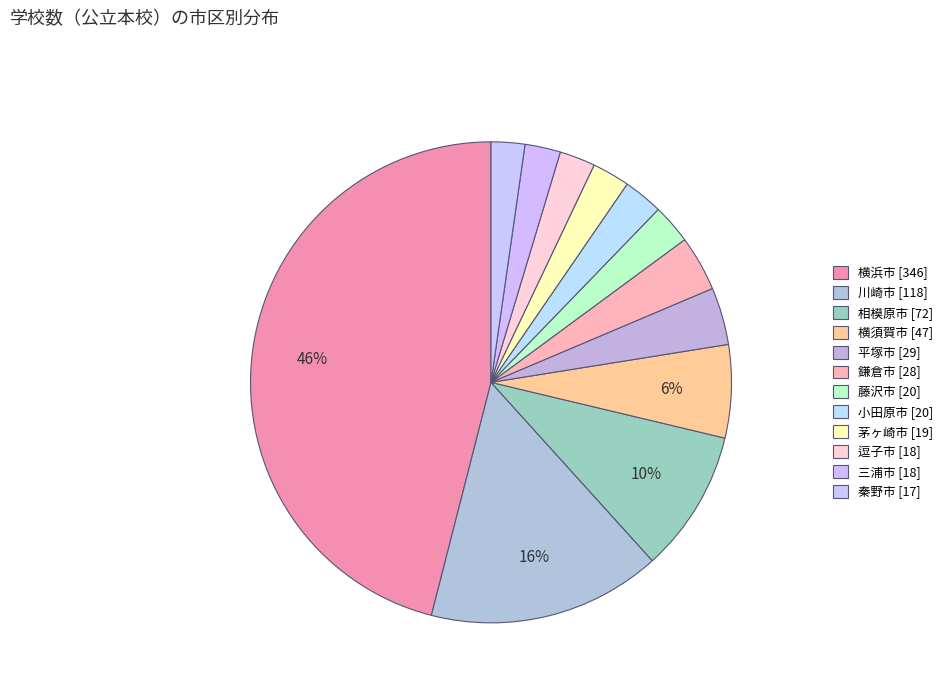

How many slices are in this pie chart?

12